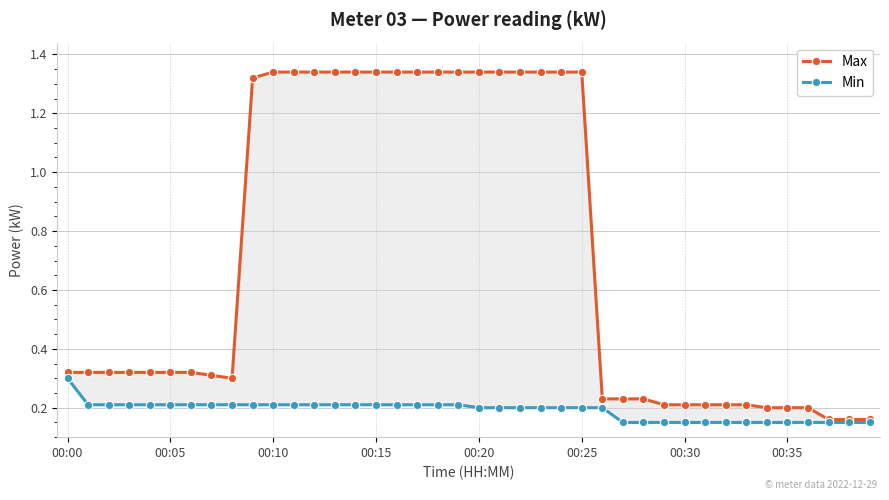

Rank the series at 00:10 from lowest to highest value.

Min, Max